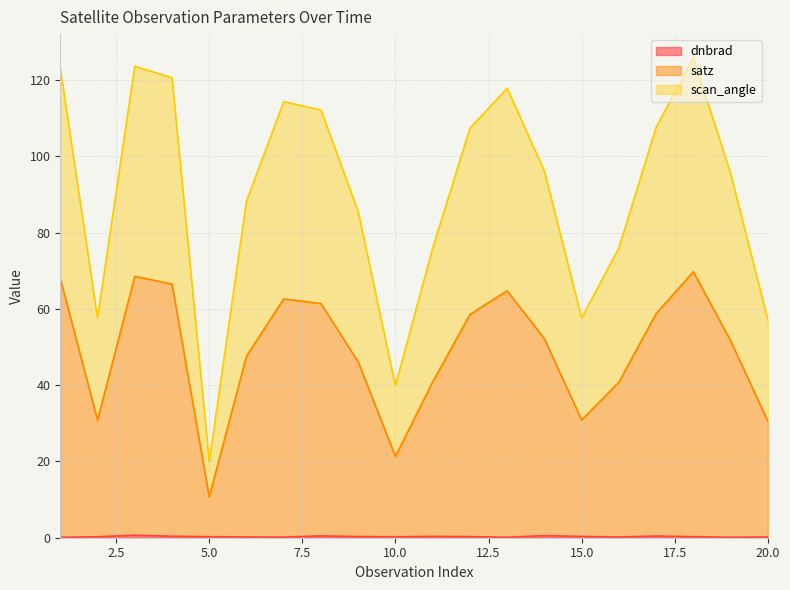

Read the scan_angle value at 9.

85.5